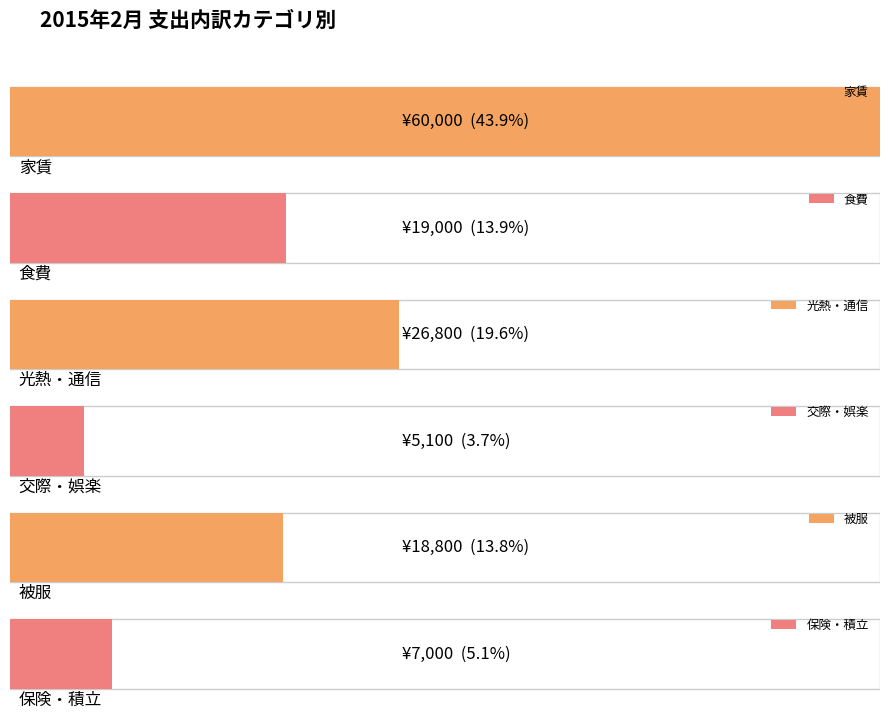

At how many categories does at least one series exceed 35880?

1